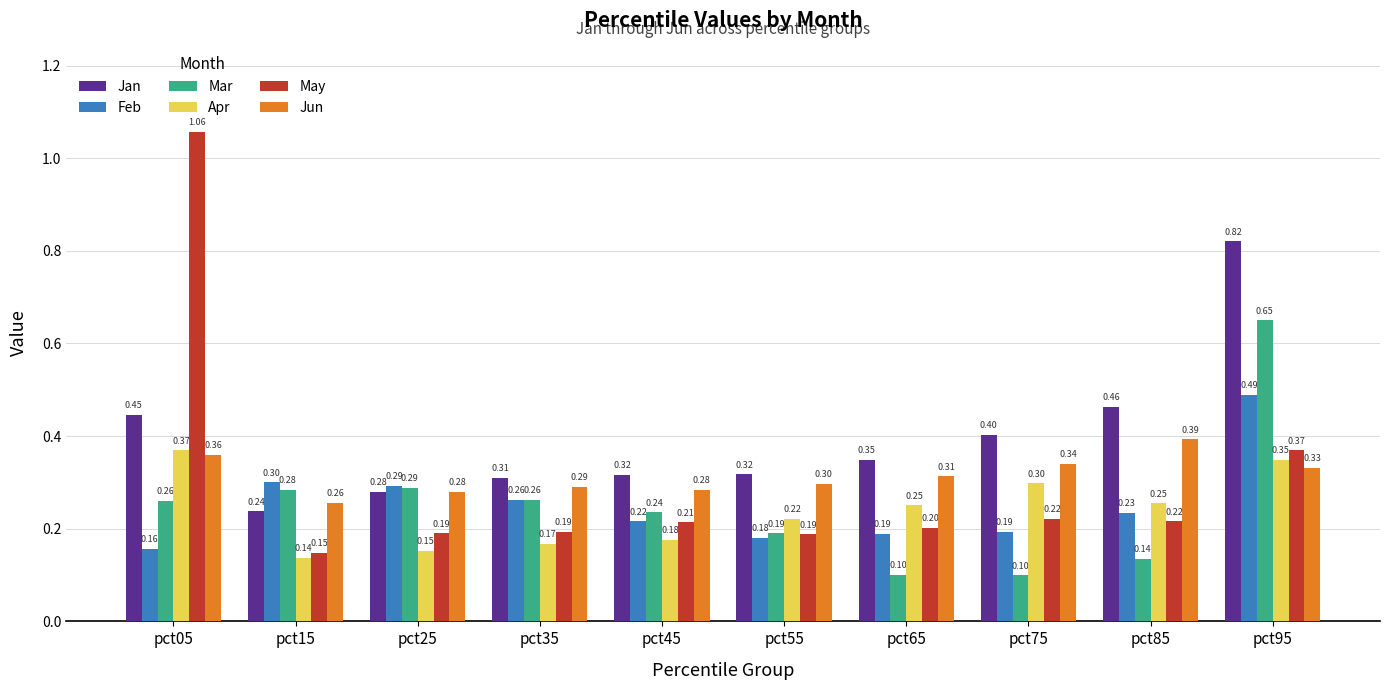

What is the smallest value displayed?

0.1